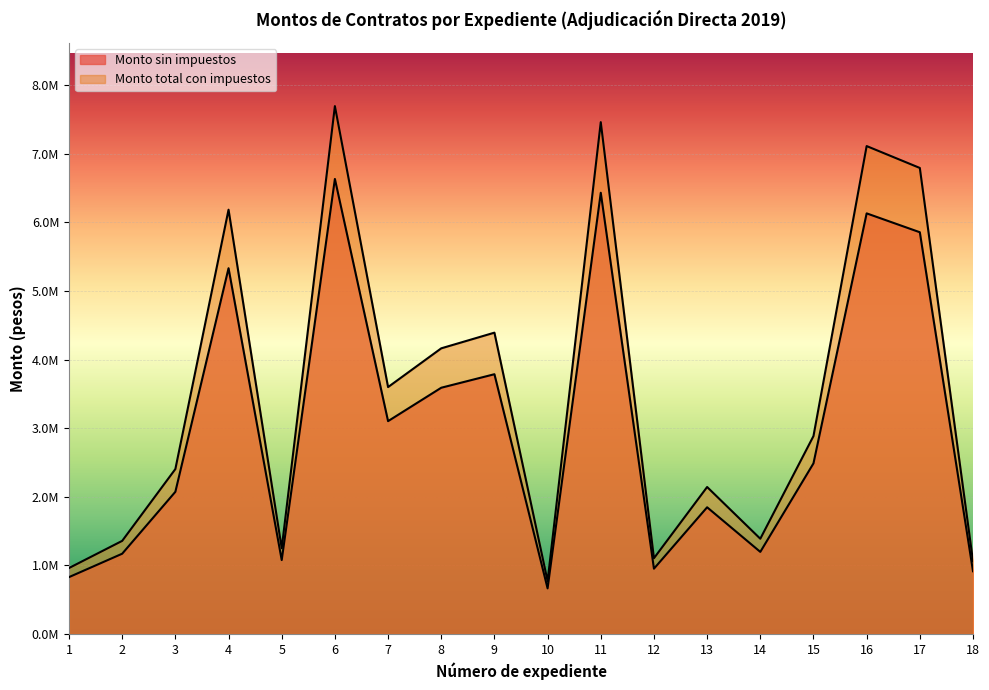

Does the chart display data point markers on the line(s)?

No